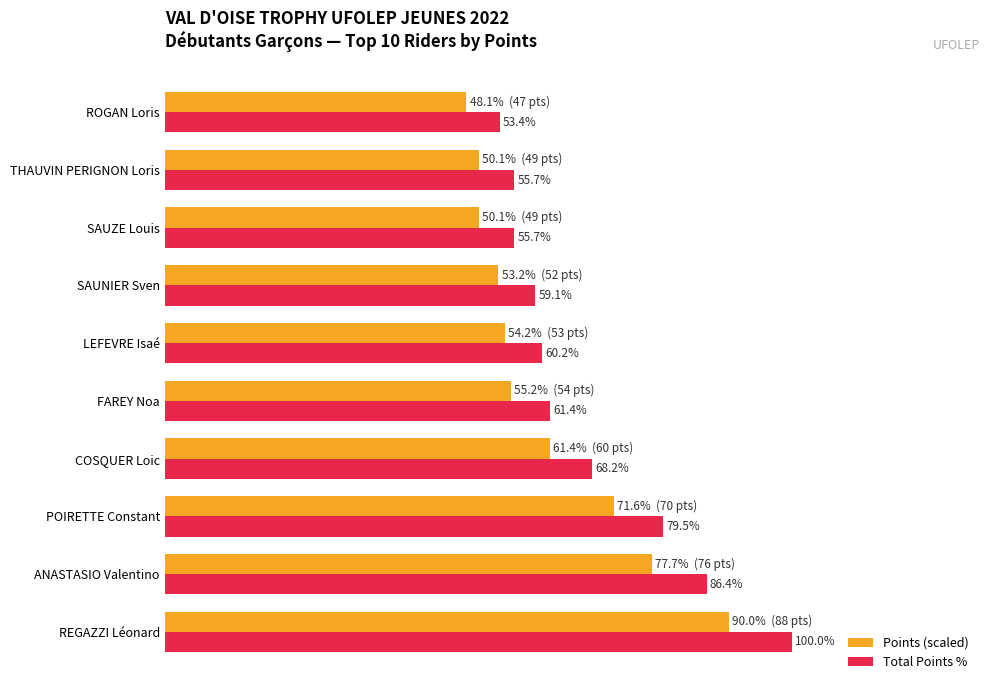

Between LEFEVRE Isaé and SAUZE Louis, which series saw the biggest shift?

Total Points %